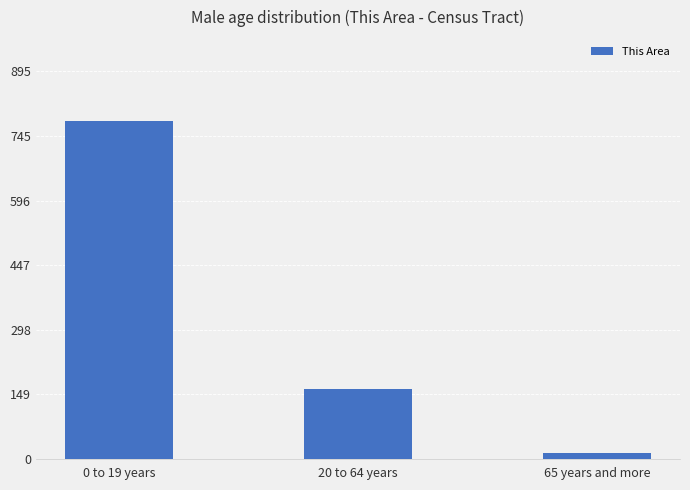

What is the sum of the values at 0 to 19 years and 20 to 64 years?

941